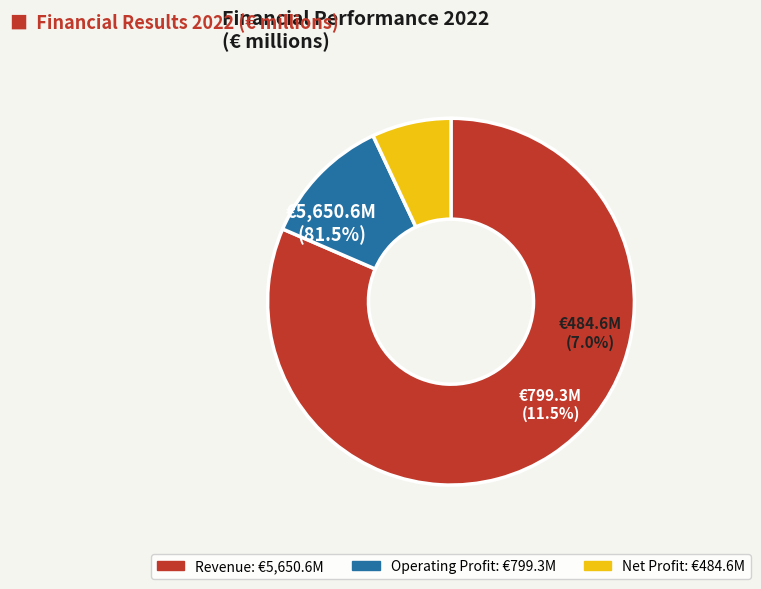

Combined, do Operating Profit (2022) and Revenue (2022) account for over 50%?

Yes